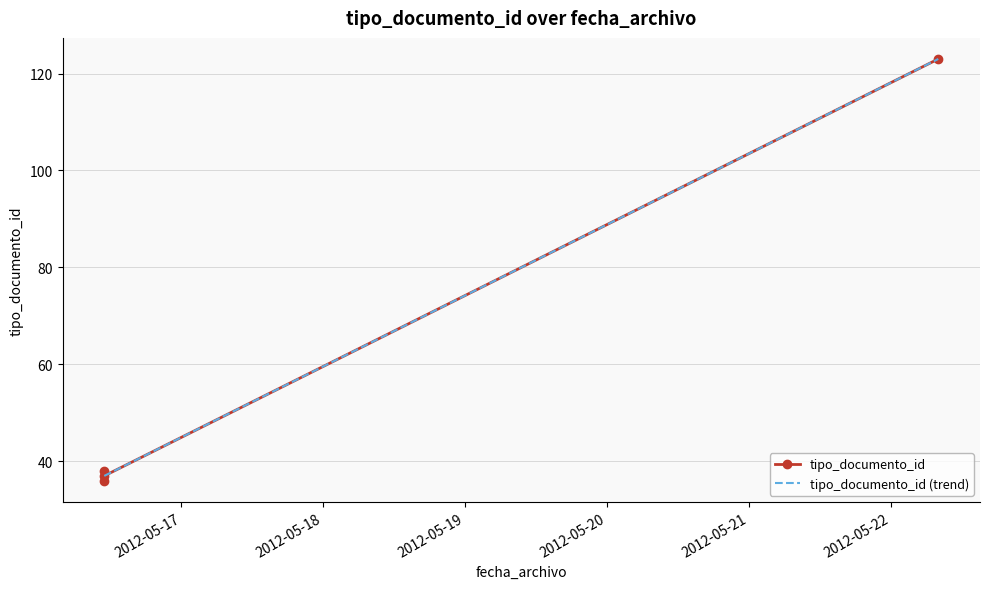

Which has a higher value, 2012-05-22 07:58:56 or 2012-05-16 10:58:21?

2012-05-22 07:58:56